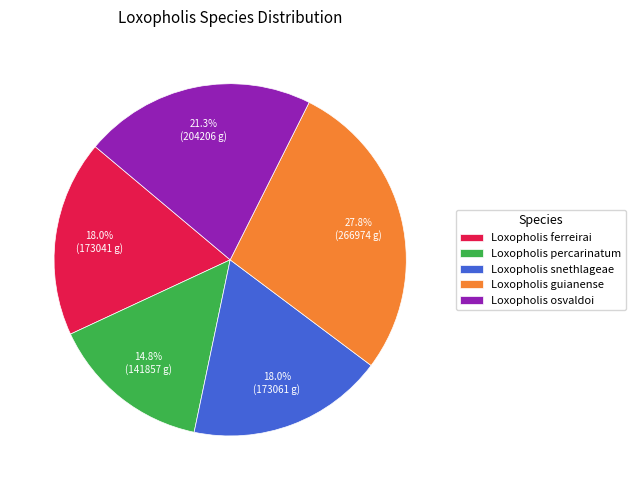

Does any single category account for the majority?

No